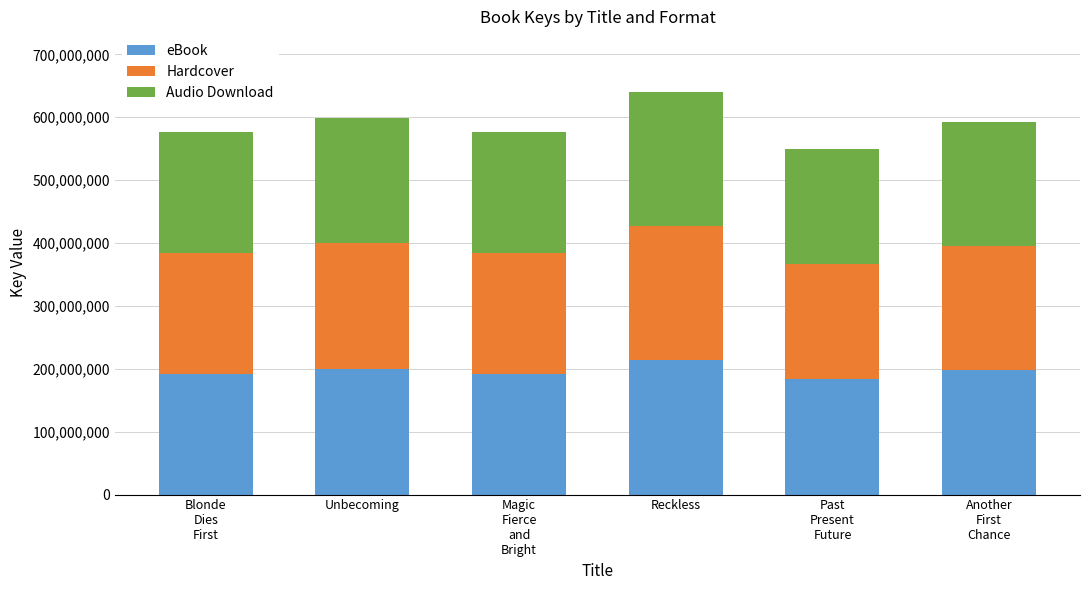

How many data points in eBook are less than 197369015?

3